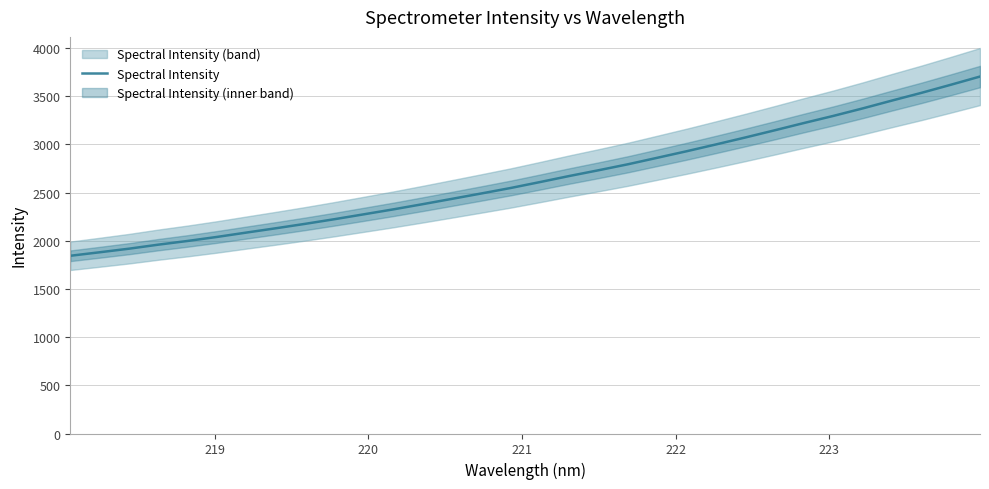

What is the value of the 15th point from the left?

2491.1